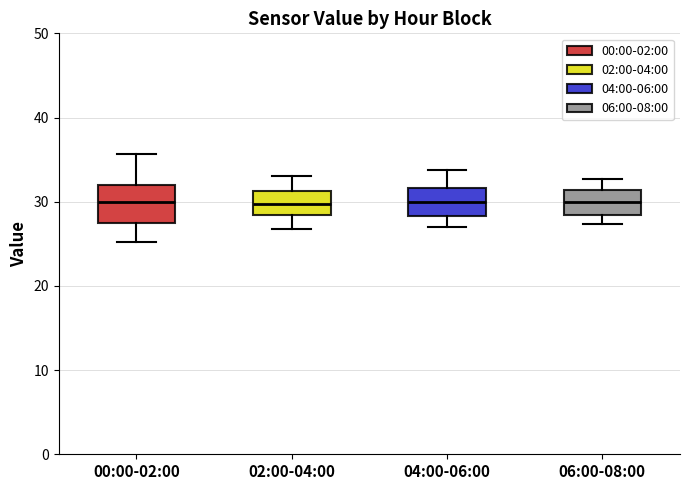

Where does the upper whisker of the box for 06:00-08:00 end on the y-axis? The values are not printed on the chart, so give them approximately, as read against the axis.

33